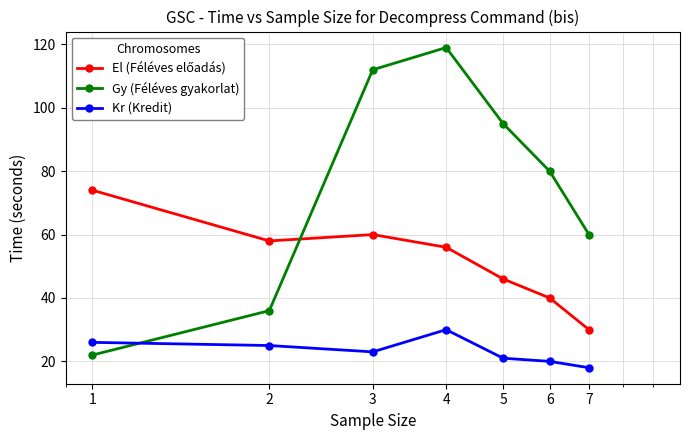

How many data points does each series have?

7